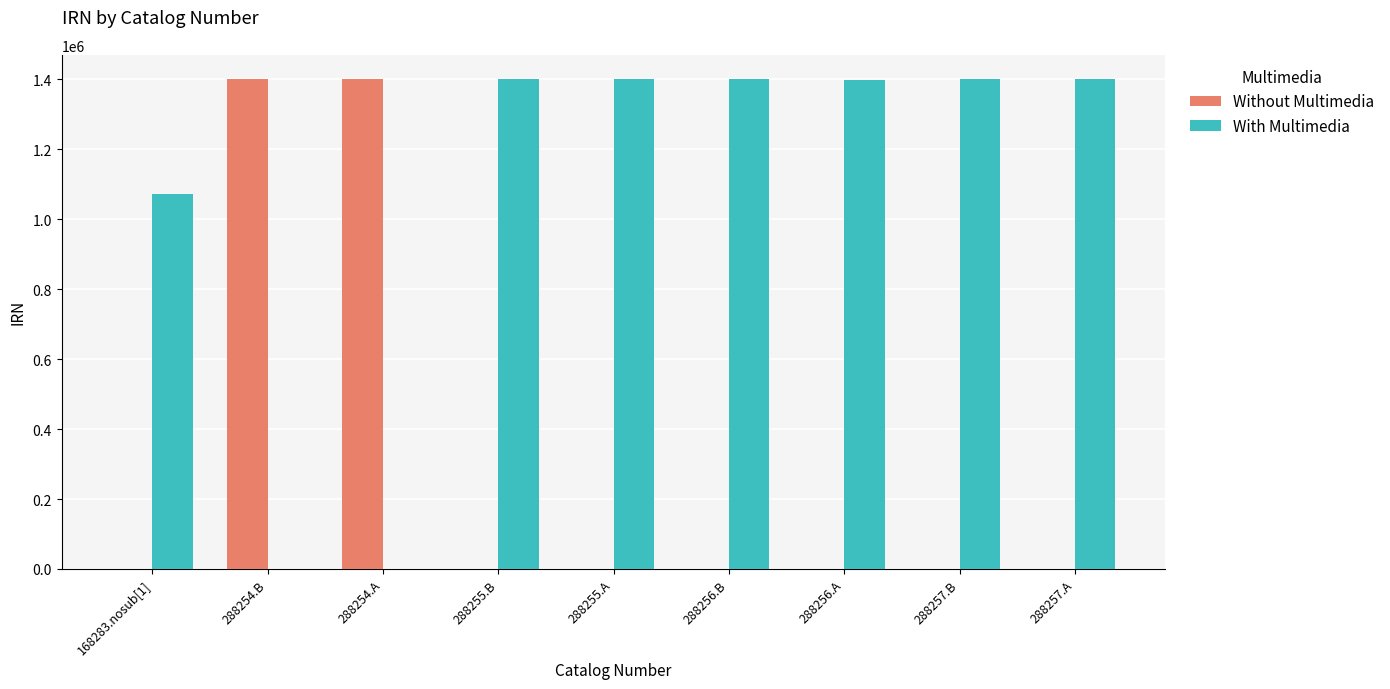

The value of Without Multimedia at 288257.B is 578540. True or false?

False